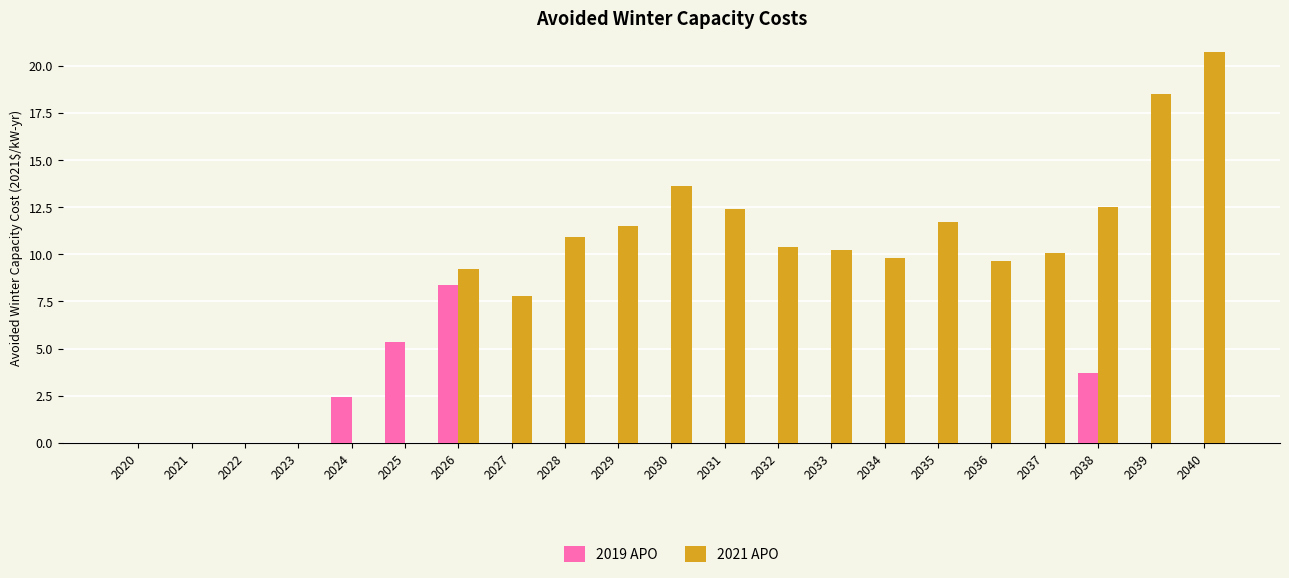

Is the value of 2019 APO at 2025 greater than the value of 2021 APO at 2036?

No